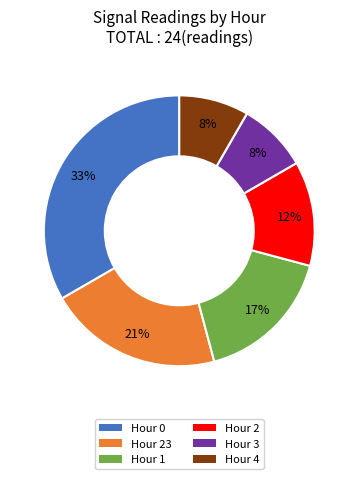

Does any single category account for the majority?

No